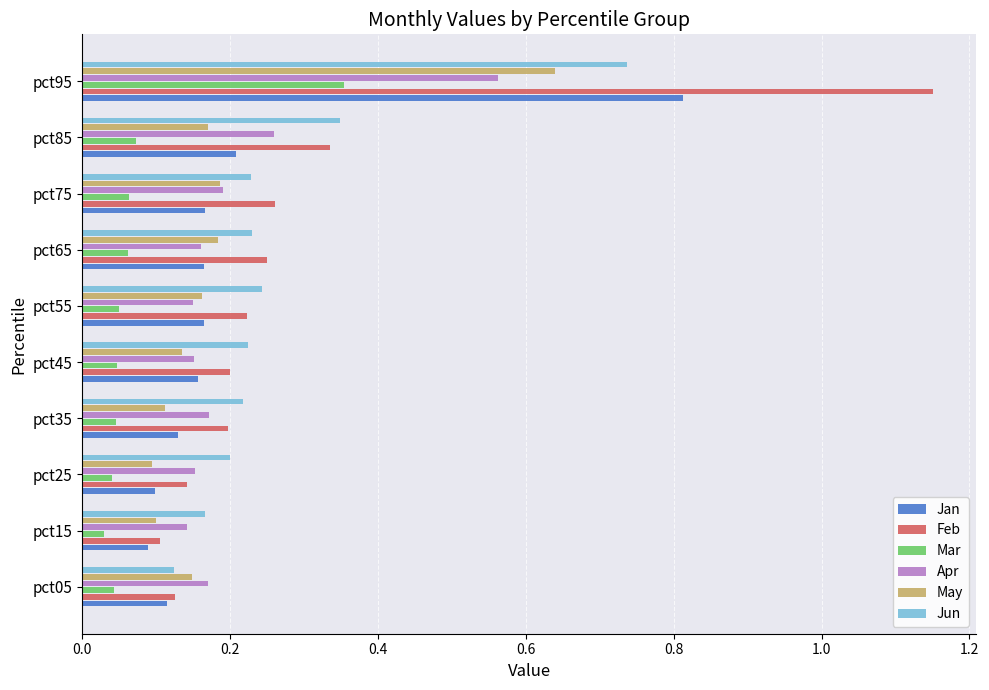

At pct95, list the series in order from smallest to largest.

Mar, Apr, May, Jun, Jan, Feb